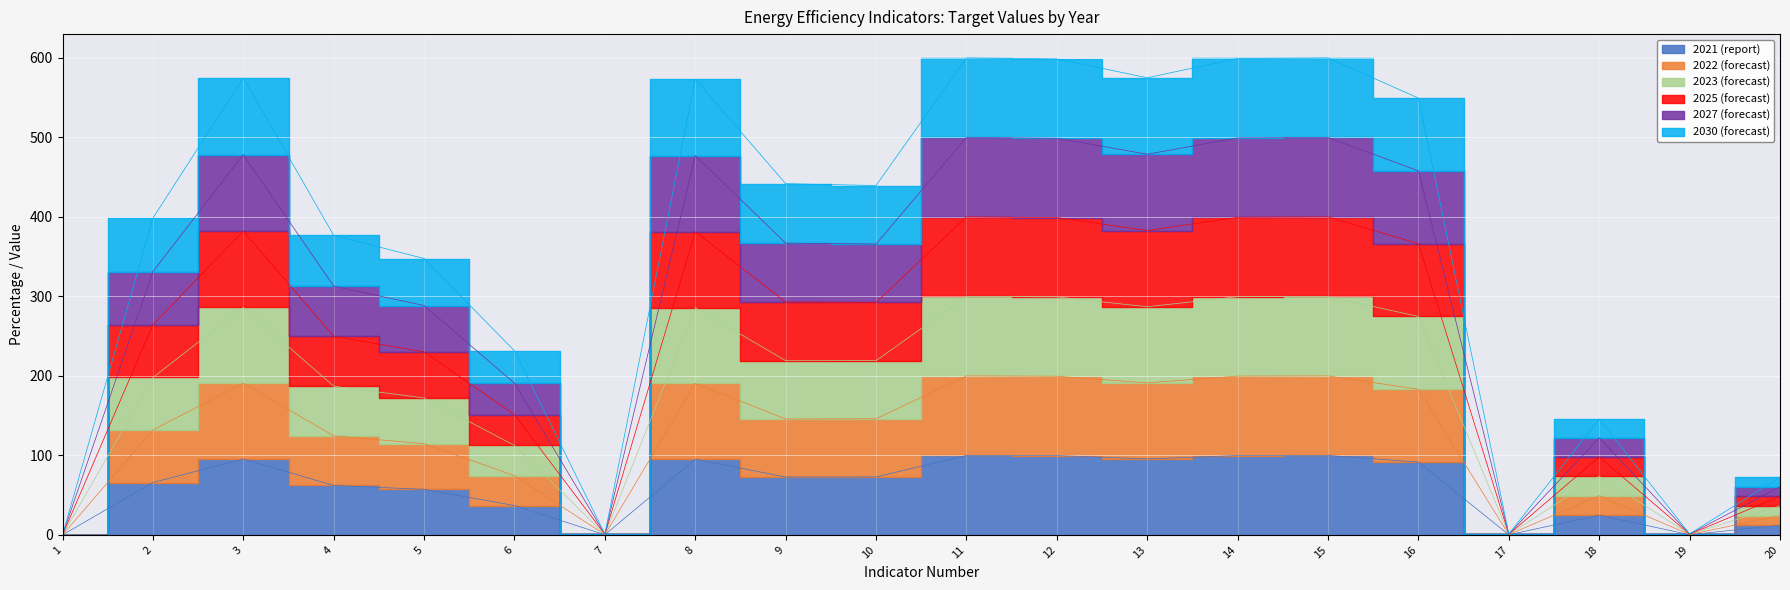

How many lines are shown in the chart?

6